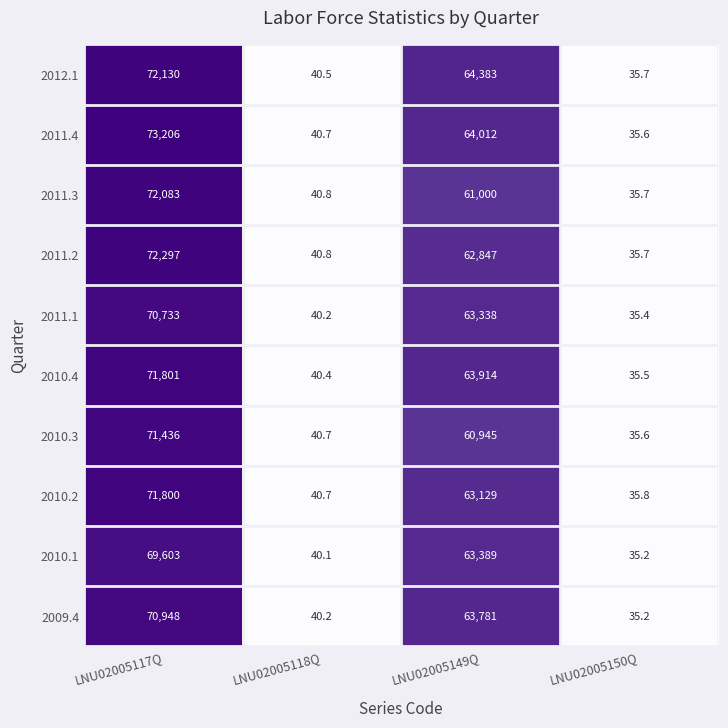

At which label does 2011.2 reach its peak?

LNU02005117Q